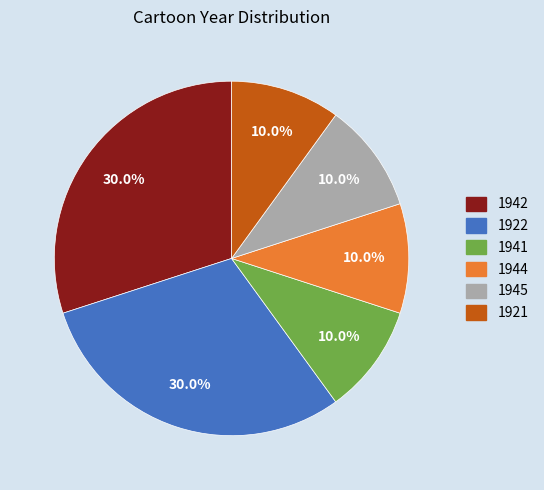

Does any single category account for the majority?

No